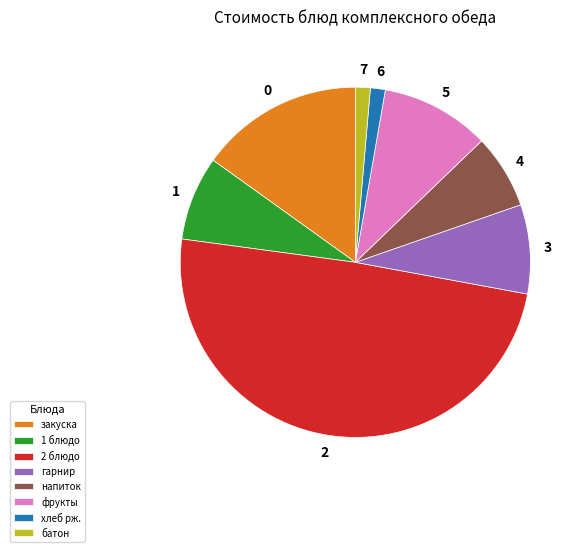

Does закуска account for over 50% of the chart?

No